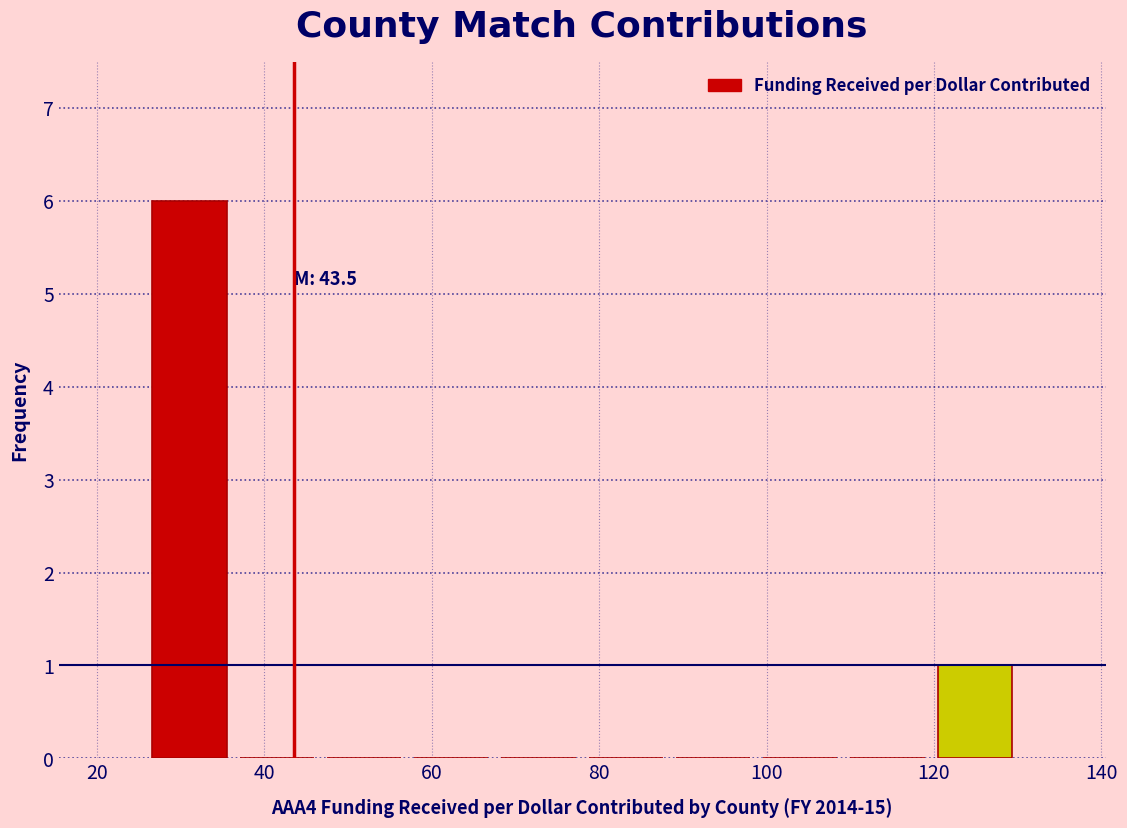

Over which range of the x-axis is the bar tallest?

26 to 36